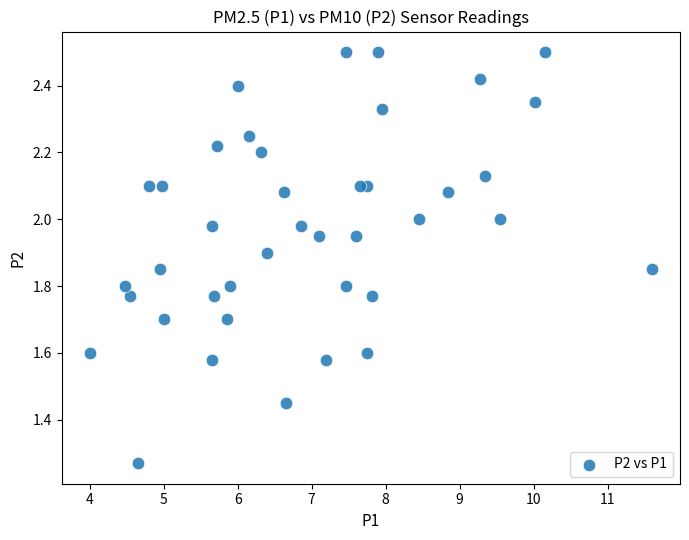

What is the range of Y values (max minus min)?

1.2